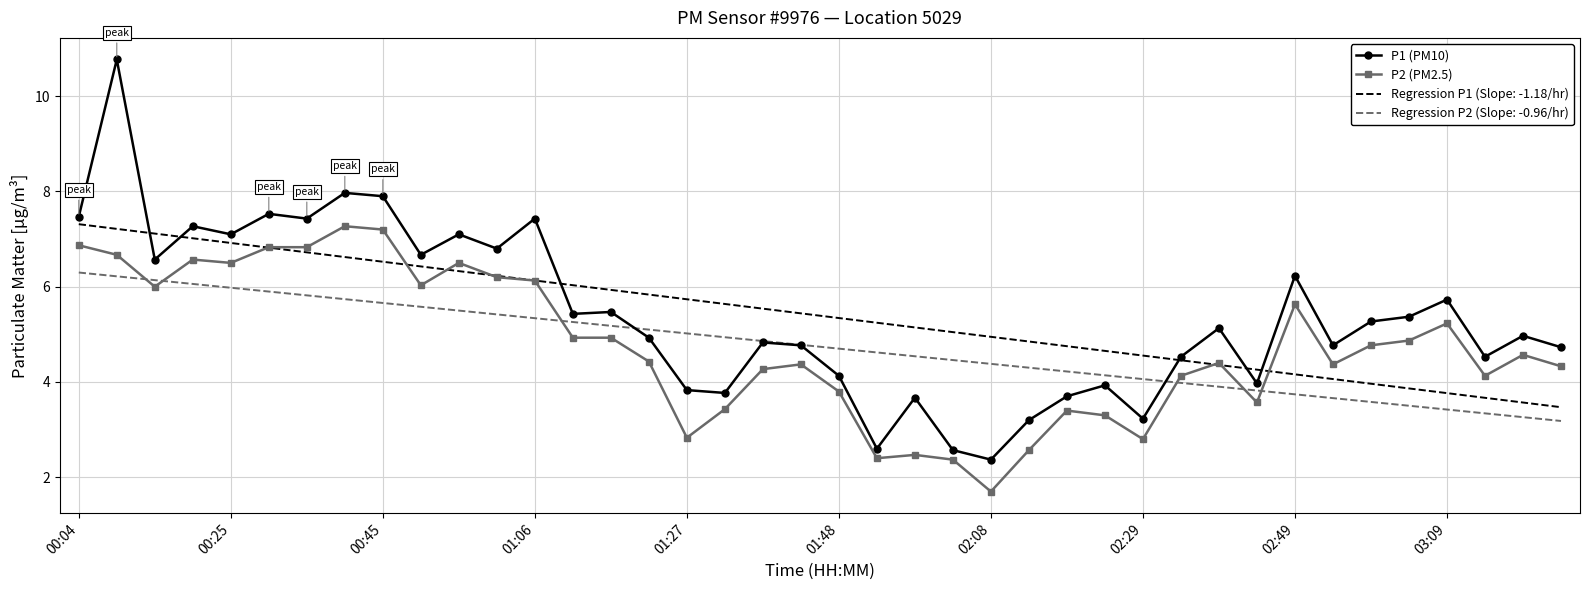

True or false: Regression P2 (Slope: -0.96/hr) and Regression P1 (Slope: -1.18/hr) cross at least once.

False